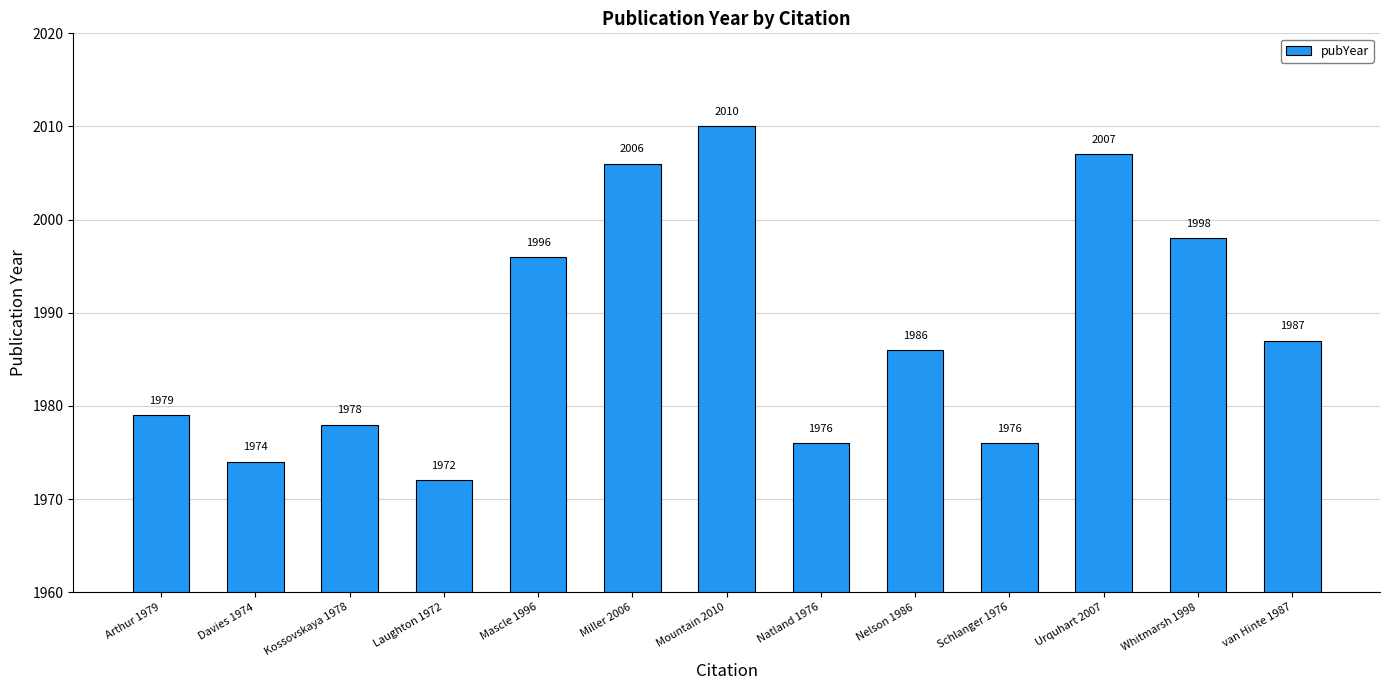

Approximately how many times larger is the value at Whitmarsh 1998 compared to Nelson 1986?

1.0